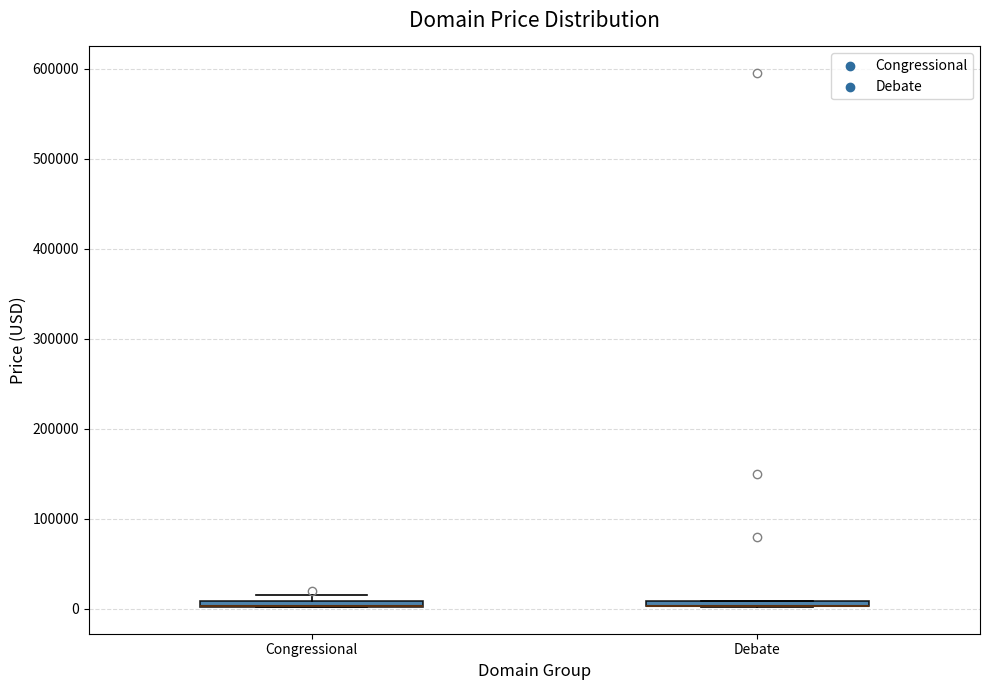

Where is the upper edge of the box for Congressional on the y-axis? The values are not printed on the chart, so give them approximately, as read against the axis.

10000